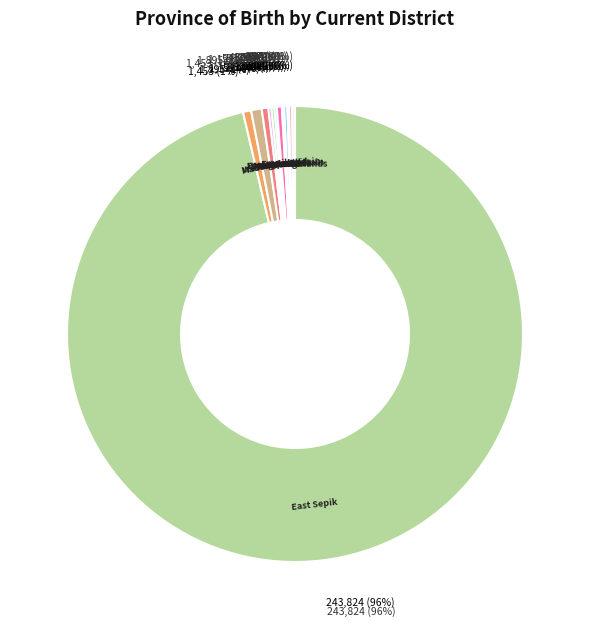

To the nearest percent, what is the combined percentage of East New Britain and Elsewhere?

1%